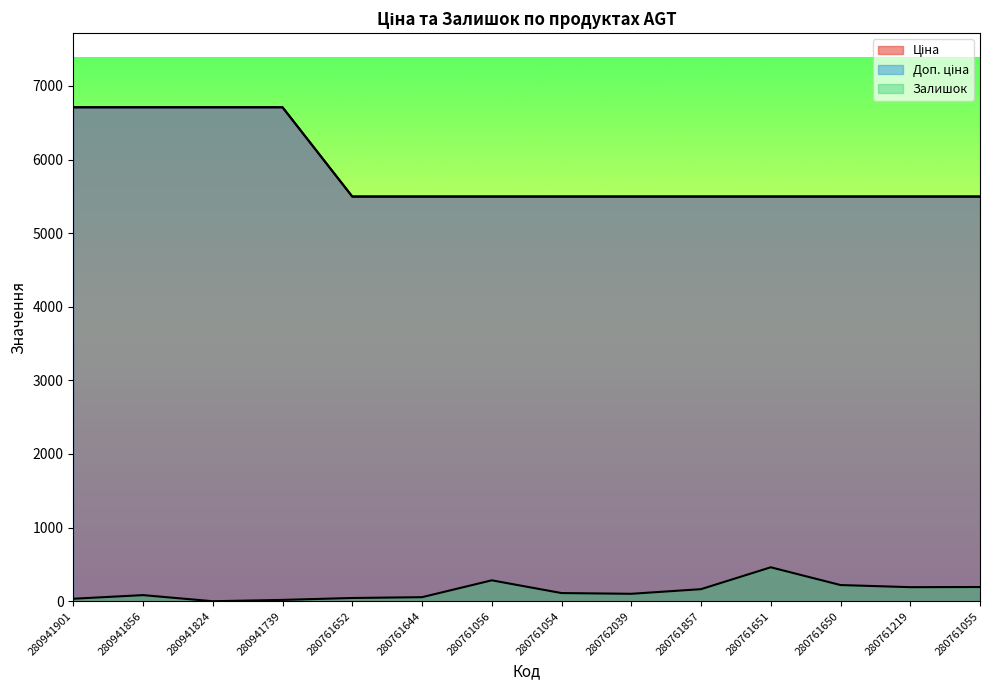

What position from the right is 280761857?

5